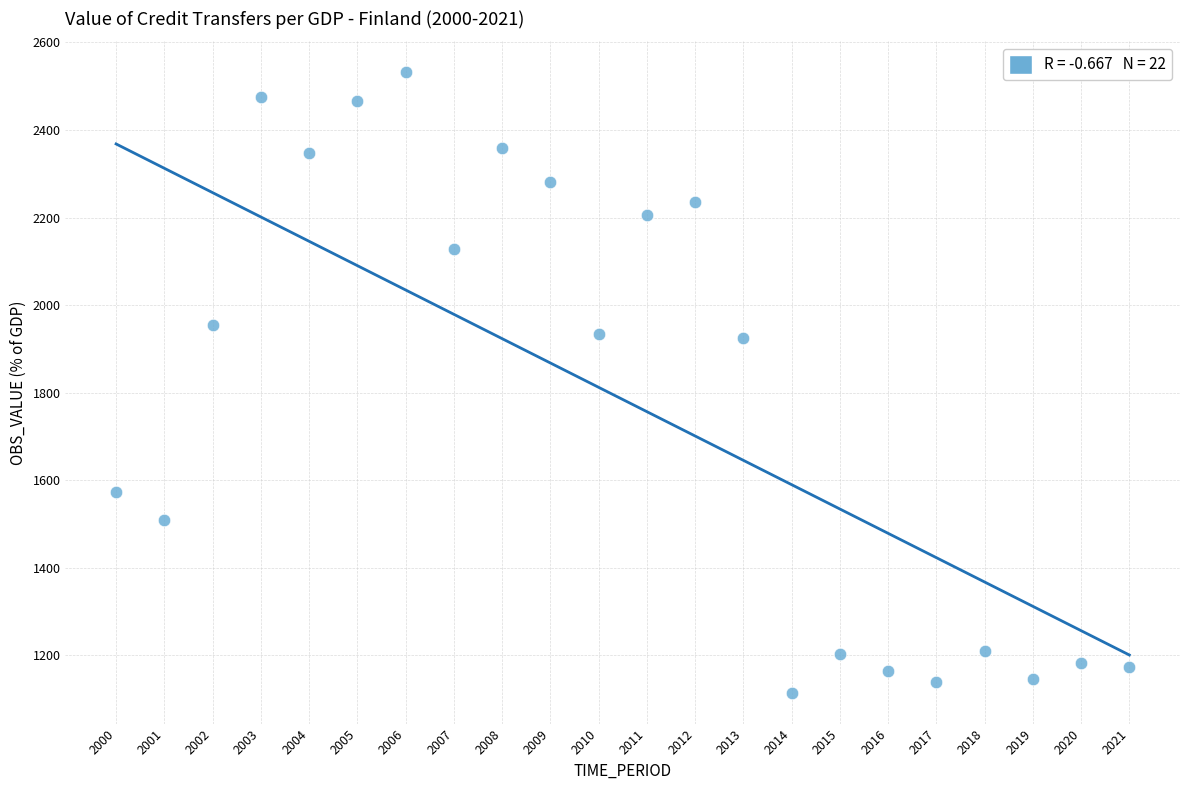

What is the range of Y values (max minus min)?

1416.1